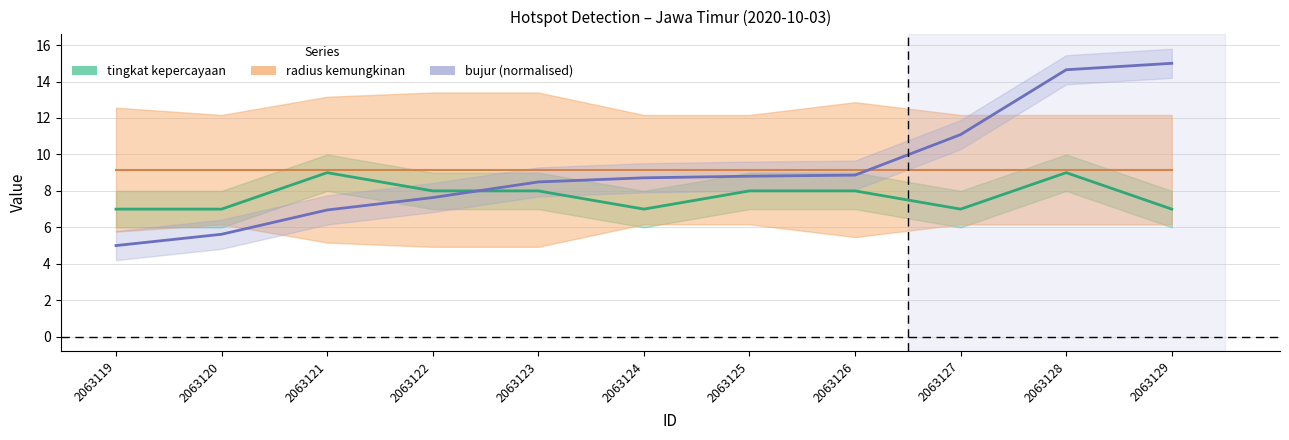

Between 2063124 and 2063120, which is larger?

2063124